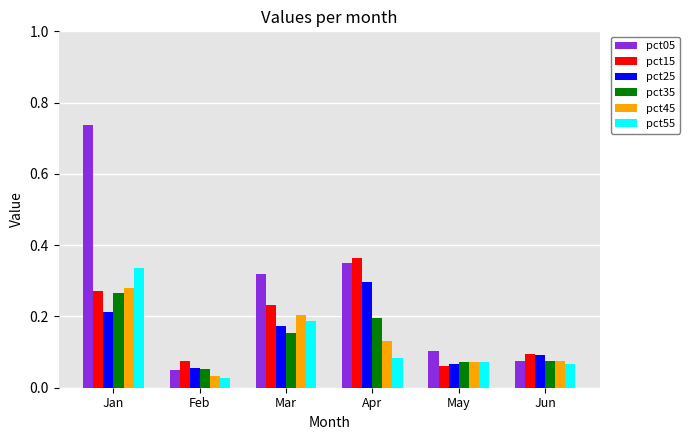

True or false: pct05 has a value of 0.3 at Mar.

True